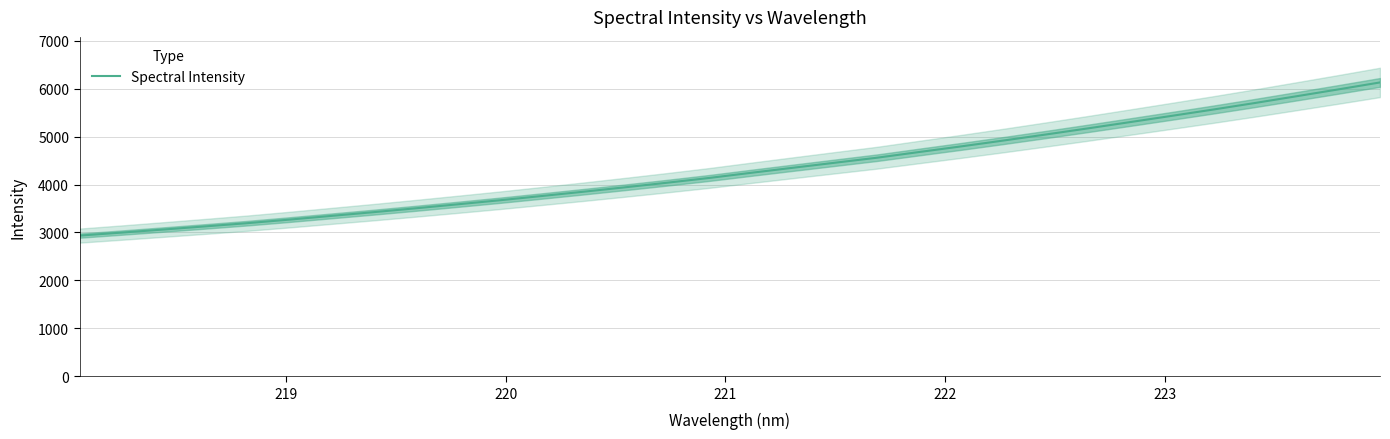

What is the sum of all values?

138023.6